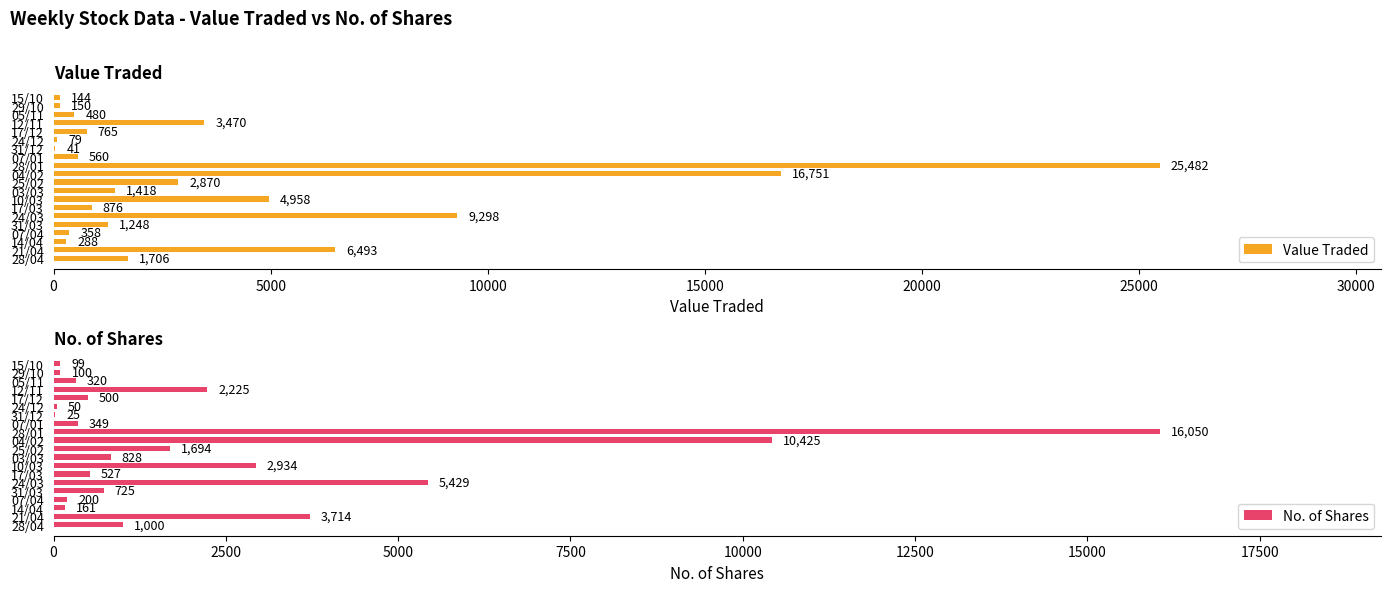

What is the maximum value for Value Traded?

25482